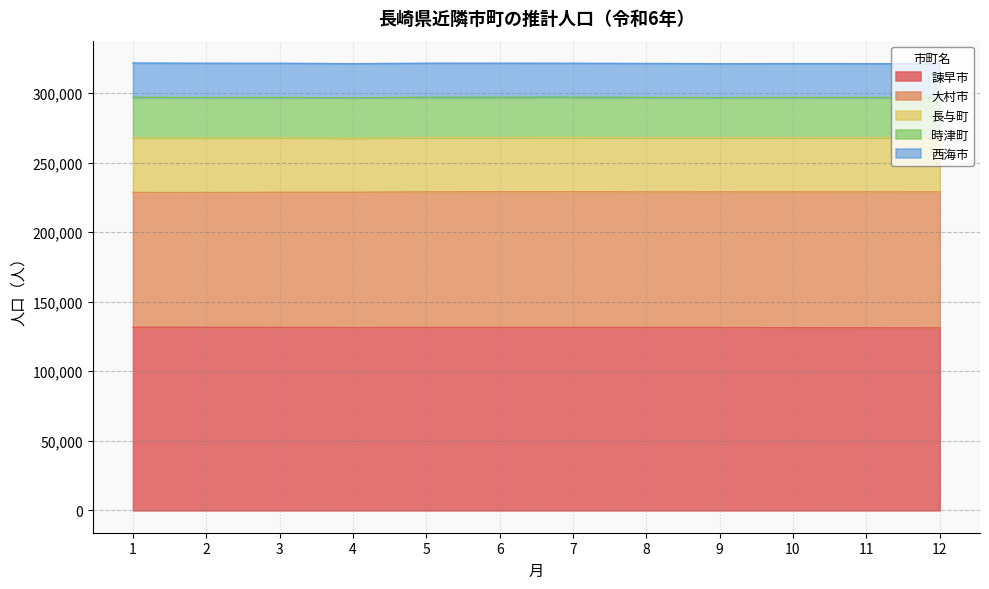

True or false: 諫早市 and 時津町 cross at least once.

False